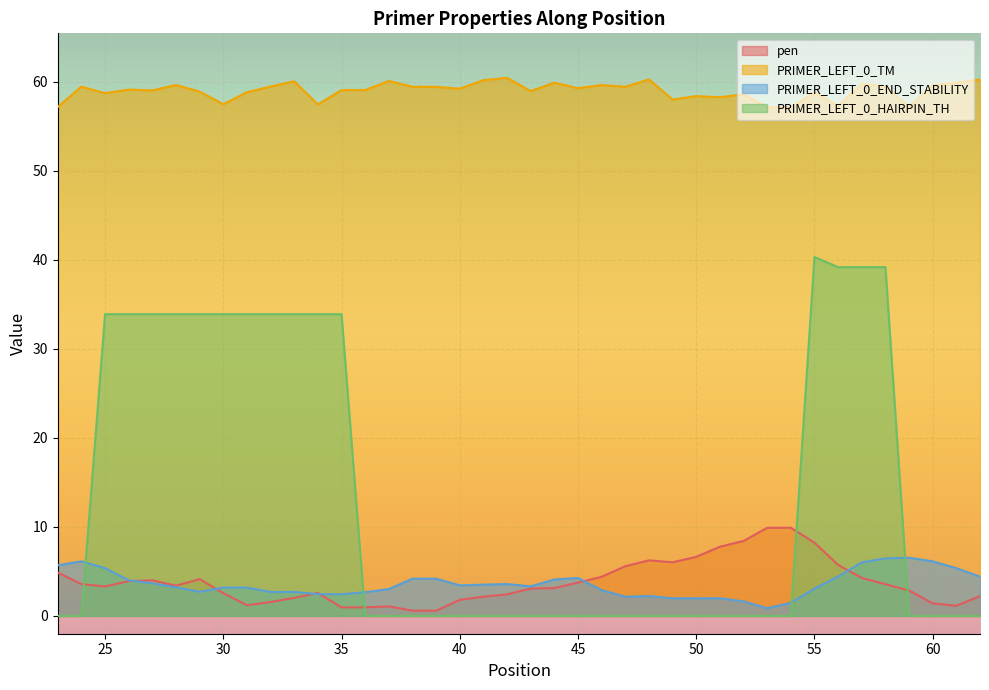

True or false: PRIMER_LEFT_0_HAIRPIN_TH has more than 0 interior local peaks.

True